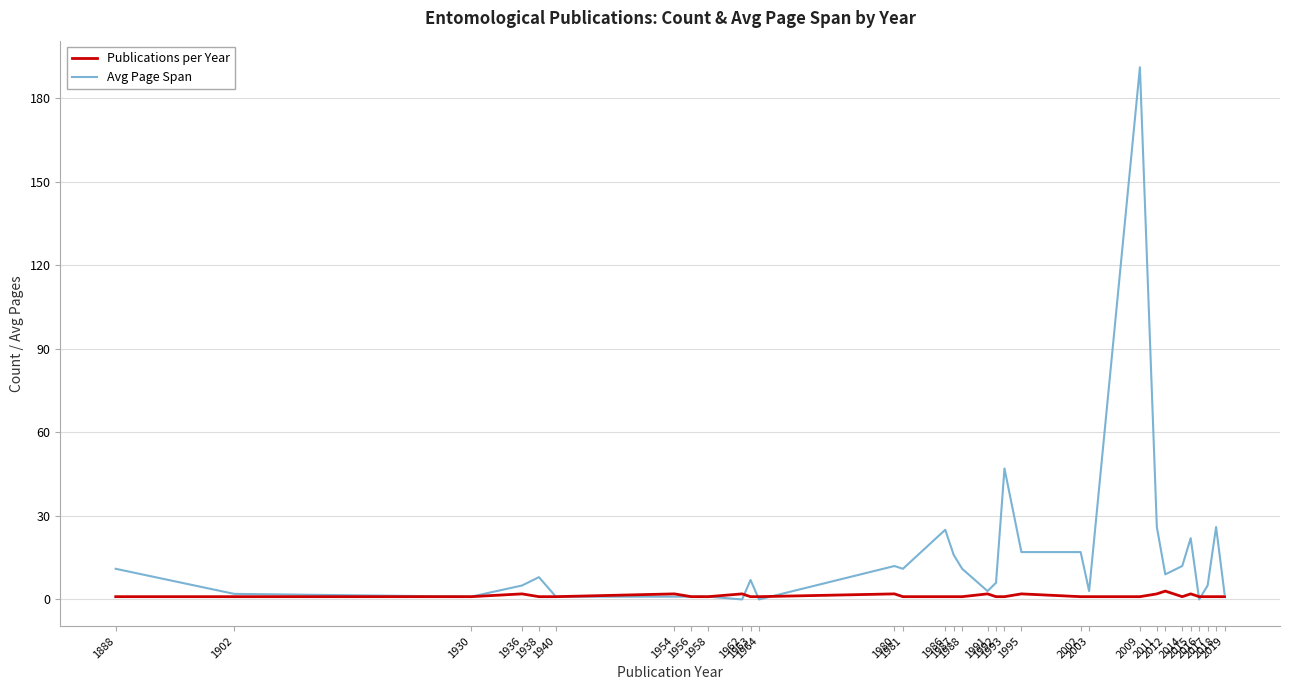

The Publications per Year series shows 1 at 2018. True or false?

True